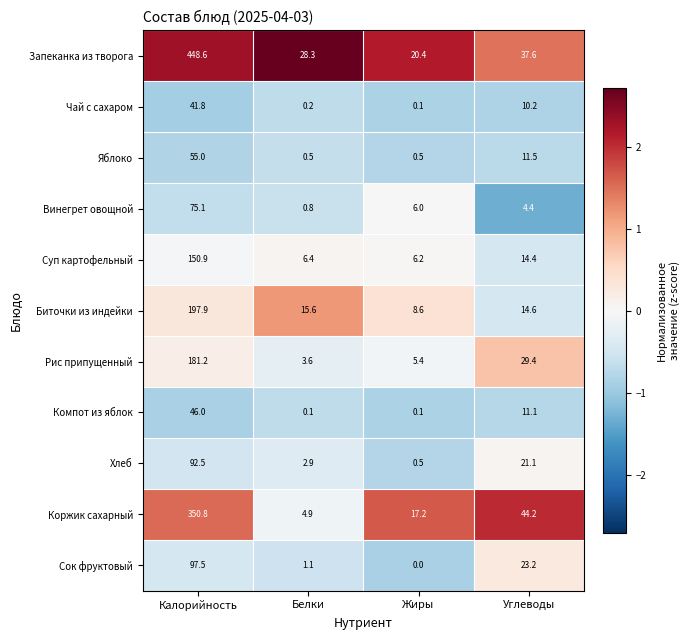

Which series has the largest range (max minus min)?

Запеканка из творога